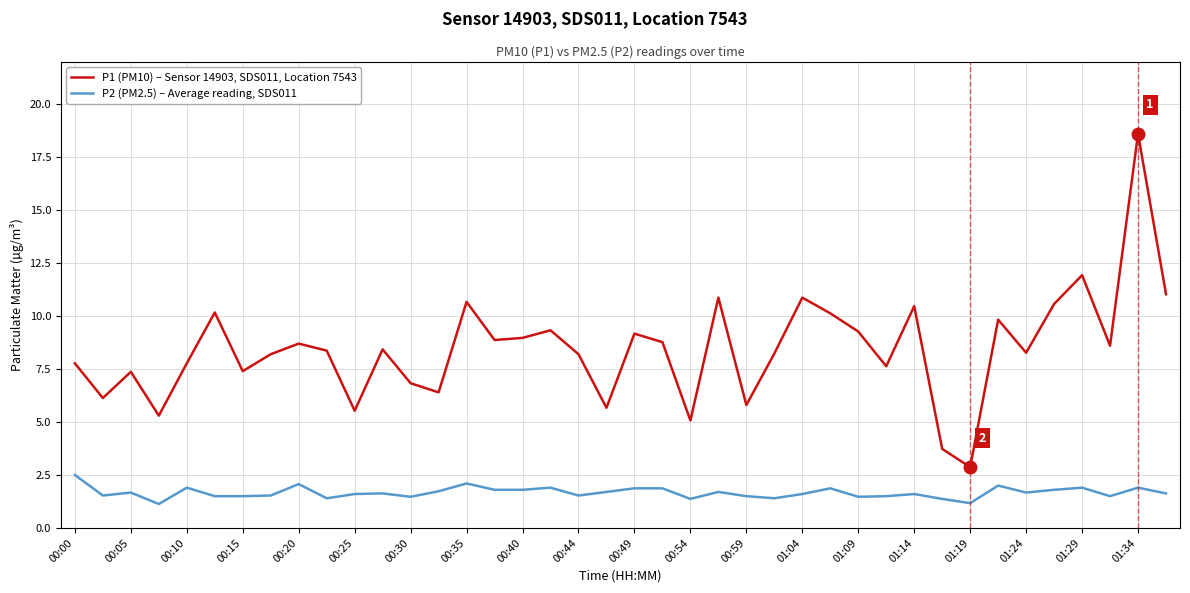

Is this an area chart (filled region under the line)?

No